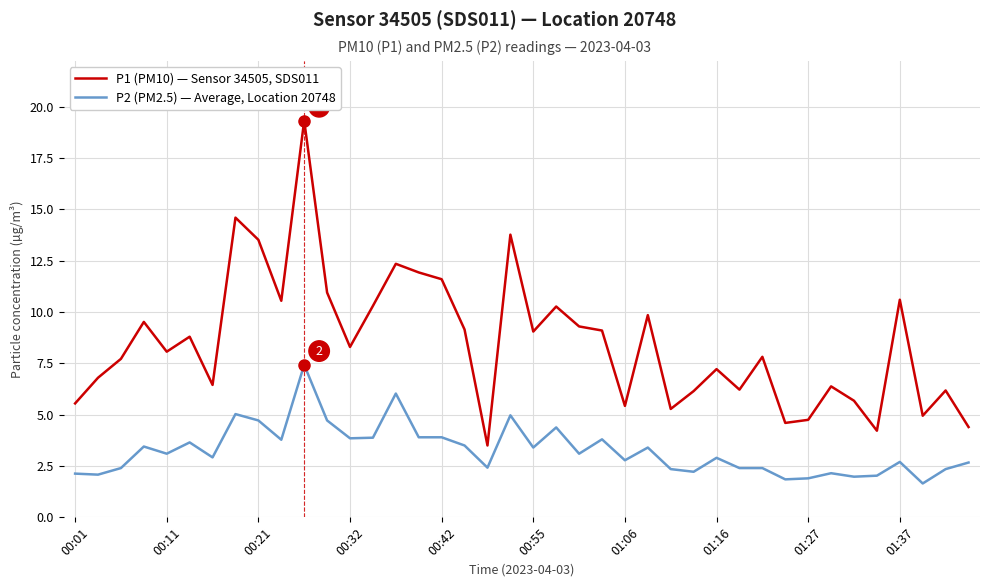

True or false: P2 (PM2.5) — Average, Location 20748 and P1 (PM10) — Sensor 34505, SDS011 cross at least once.

False